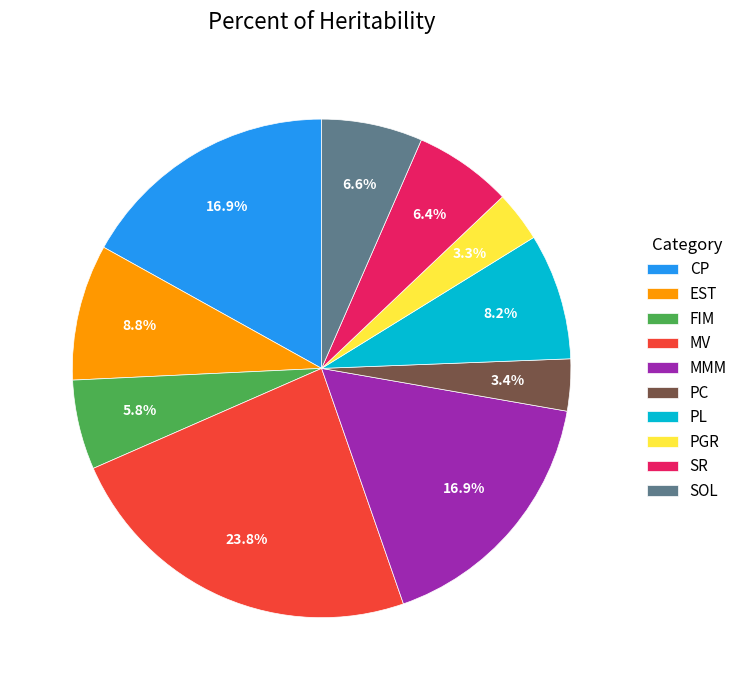

Does MMM represent more than half of the total?

No